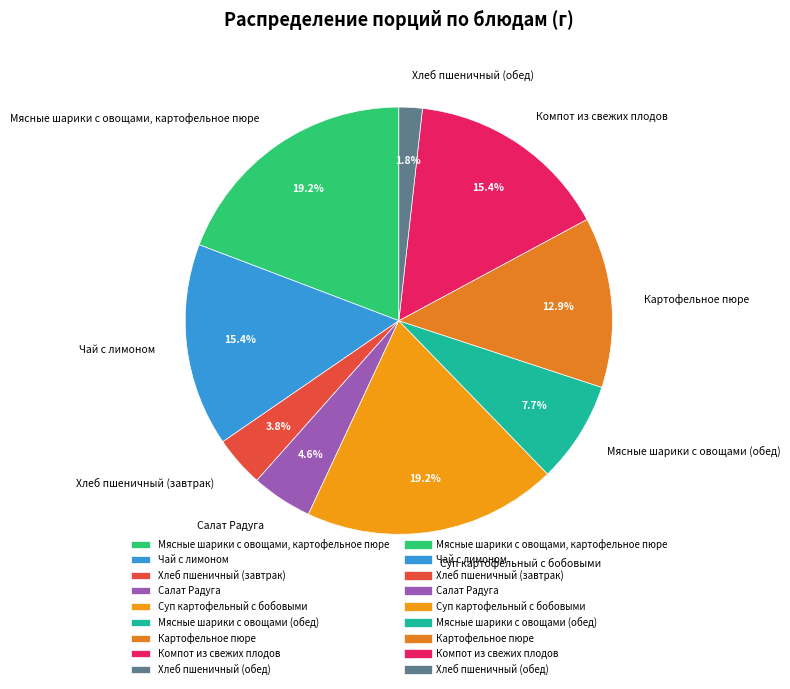

To the nearest percent, what is the average slice percentage?

11%